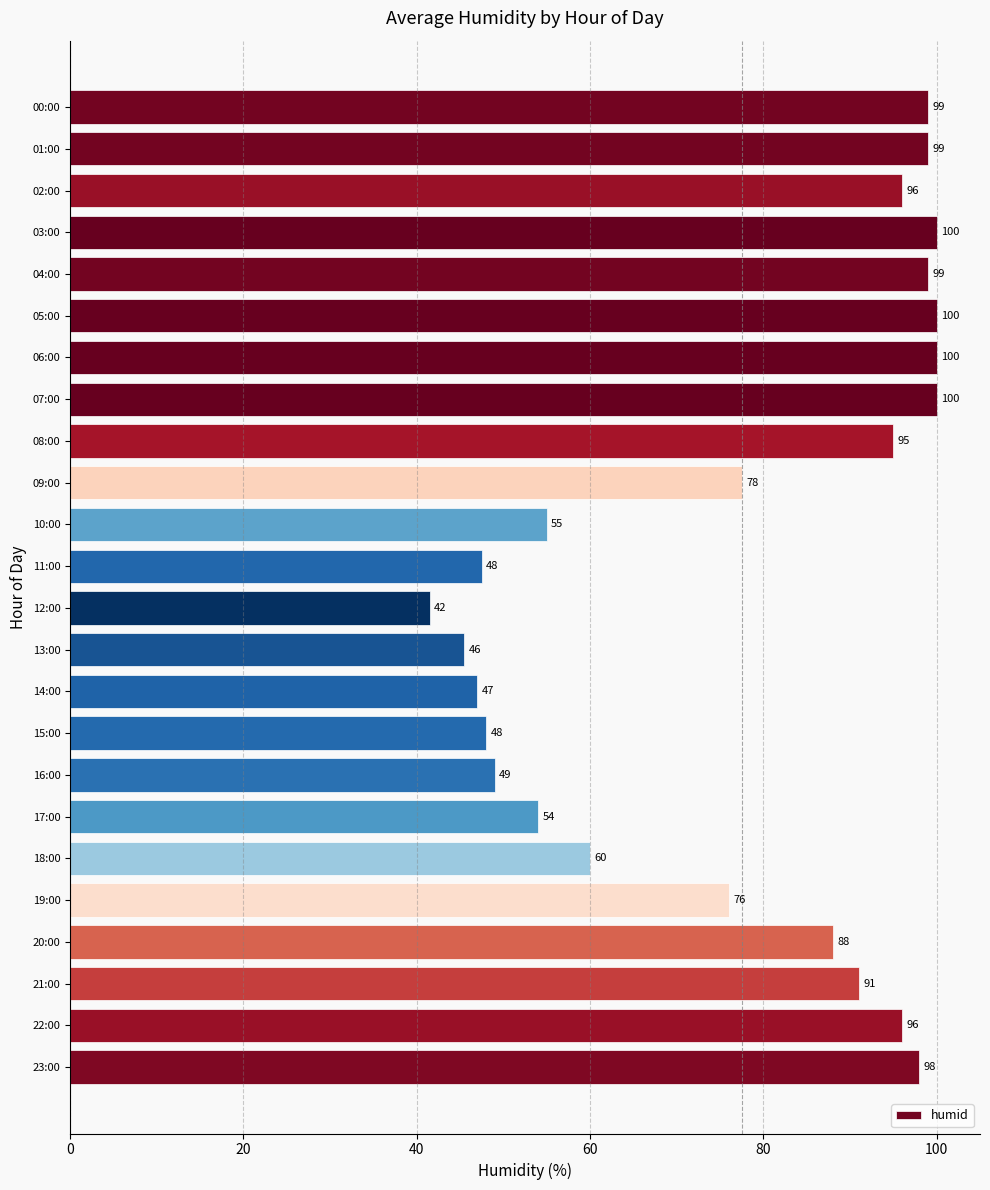

Are the bars horizontal?

Yes